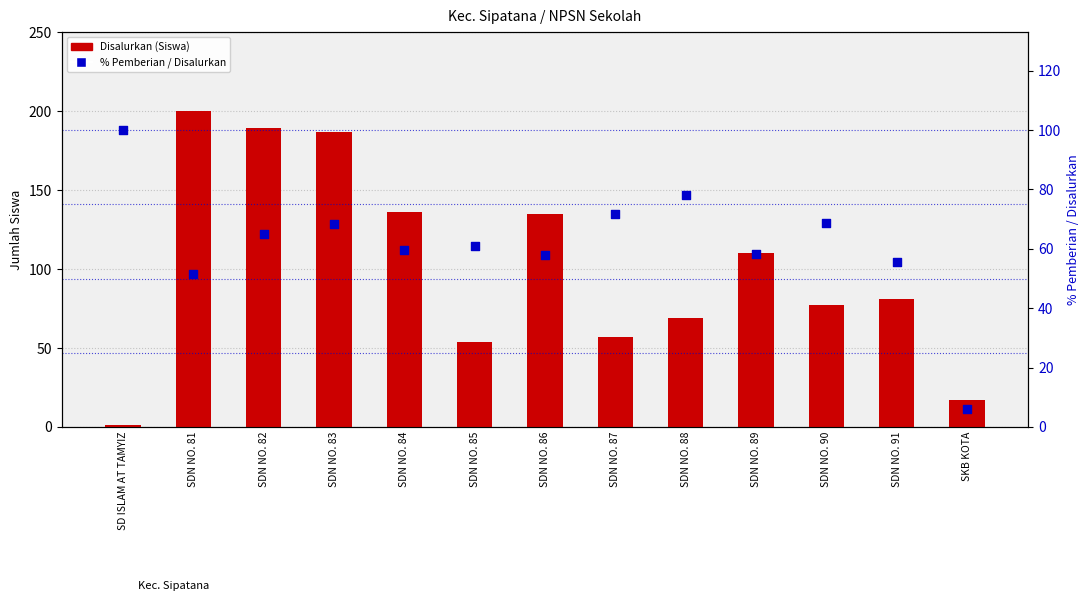

Is the value of % Pemberian dari Disalurkan at SD ISLAM AT TAMYIZ greater than the value of Disalurkan (Siswa) at SDN NO. 86?

No